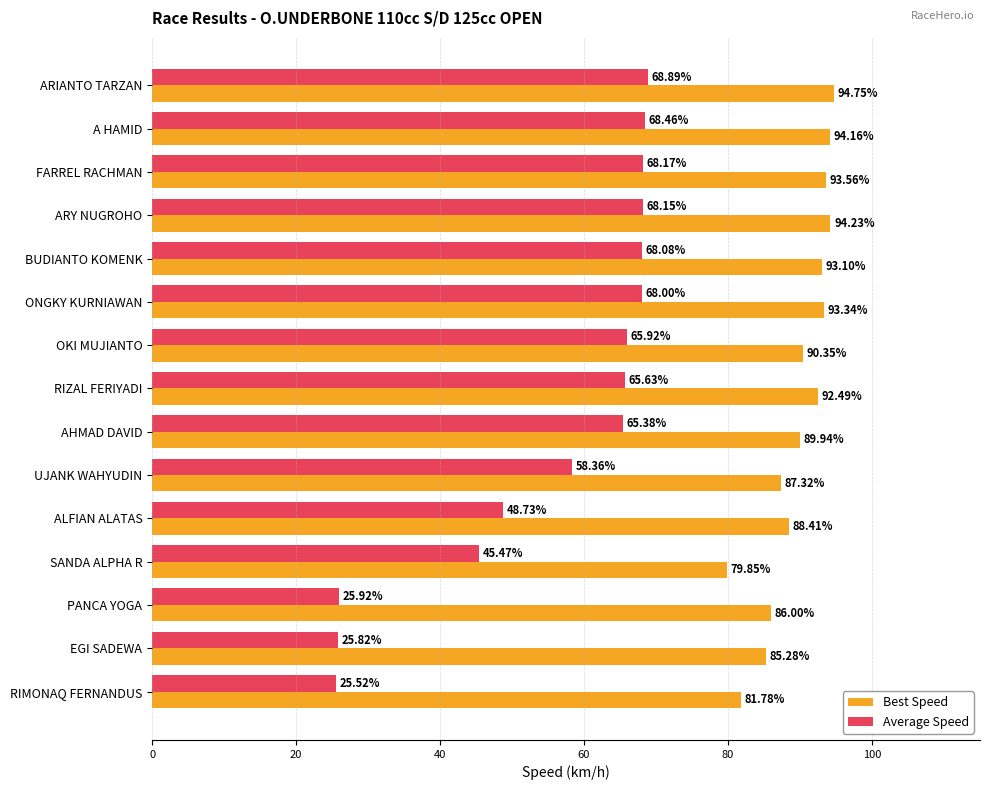

What is the difference between the Average Speed values at FARREL RACHMAN and UJANK WAHYUDIN?

9.8